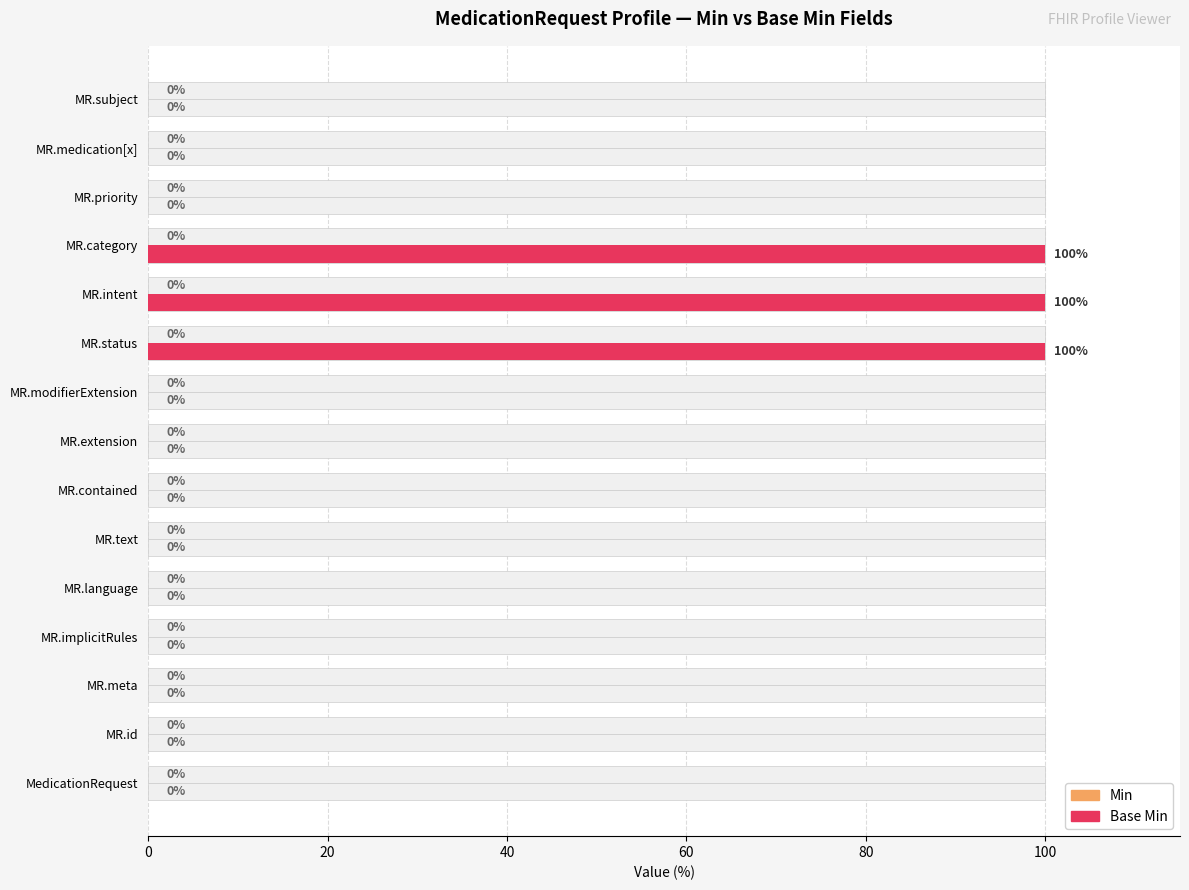

How many bars are there in each group?

2